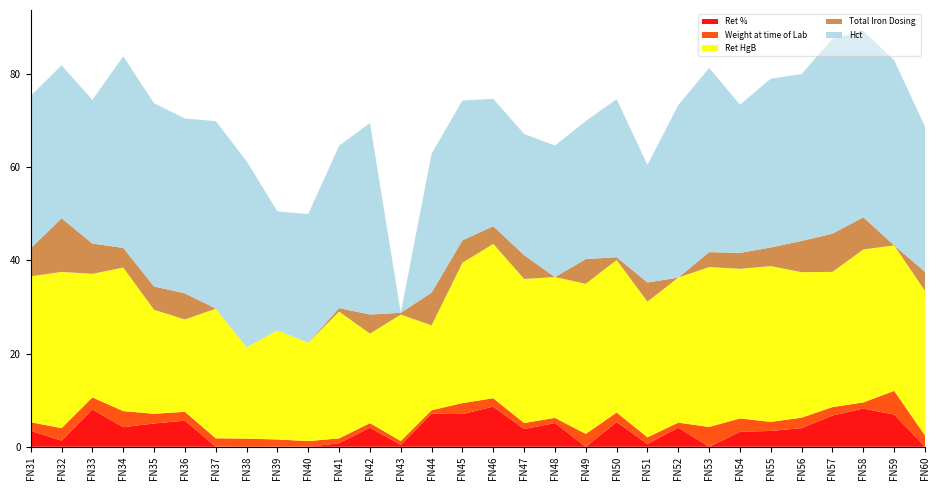

Reading left to right, what are all the values shown in this chart?

Ret %: 1=3.5	2=1.3	3=8.0	4=4.2	5=5.0	6=5.6	7=0.0	8=0.0	9=0.0	10=0.0	11=0.8	12=4.1	13=0.4	14=7.1	15=7.0	16=8.6	17=3.8	18=5.1	19=0.0	20=5.3	21=0.6	22=4.1	23=0.0	24=3.2	25=3.4	26=4.0	27=6.7	28=8.2	29=6.9	30=0.0
Weight at time of Lab : 1=1.8	2=2.7	3=2.6	4=3.4	5=2.1	6=1.9	7=1.8	8=1.8	9=1.6	10=1.2	11=1.1	12=1.0	13=0.8	14=0.7	15=2.4	16=1.8	17=1.3	18=1.1	19=2.8	20=2.1	21=1.4	22=1.1	23=4.2	24=2.9	25=1.9	26=2.2	27=1.8	28=1.3	29=5.1	30=2.4
Ret HgB: 1=31.3	2=33.5	3=26.5	4=30.8	5=22.3	6=19.8	7=27.8	8=19.6	9=23.4	10=21.1	11=27.2	12=19.2	13=27.1	14=18.2	15=30.1	16=33.1	17=30.9	18=30.2	19=32.2	20=32.7	21=29.1	22=31.1	23=34.3	24=32.1	25=33.4	26=31.2	27=29.0	28=32.8	29=31.2	30=31.0
Total Iron Dosing : 1=6.0	2=11.5	3=6.5	4=4.2	5=5.0	6=5.6	7=0.0	8=0.0	9=0.0	10=0.0	11=0.8	12=4.1	13=0.4	14=7.0	15=4.8	16=3.8	17=5.1	18=0.0	19=5.3	20=0.6	21=4.1	22=0.0	23=3.2	24=3.4	25=4.0	26=6.7	27=8.2	28=6.9	29=0.0	30=4.1
Hct: 1=32.7	2=32.8	3=30.8	4=41.1	5=39.3	6=37.5	7=40.2	8=39.9	9=25.5	10=27.6	11=34.8	12=41.1	13=0.0	14=29.8	15=30.0	16=27.3	17=26.0	18=28.2	19=29.6	20=33.9	21=25.2	22=37.0	23=39.5	24=31.8	25=36.2	26=35.8	27=41.8	28=40.0	29=39.7	30=31.2